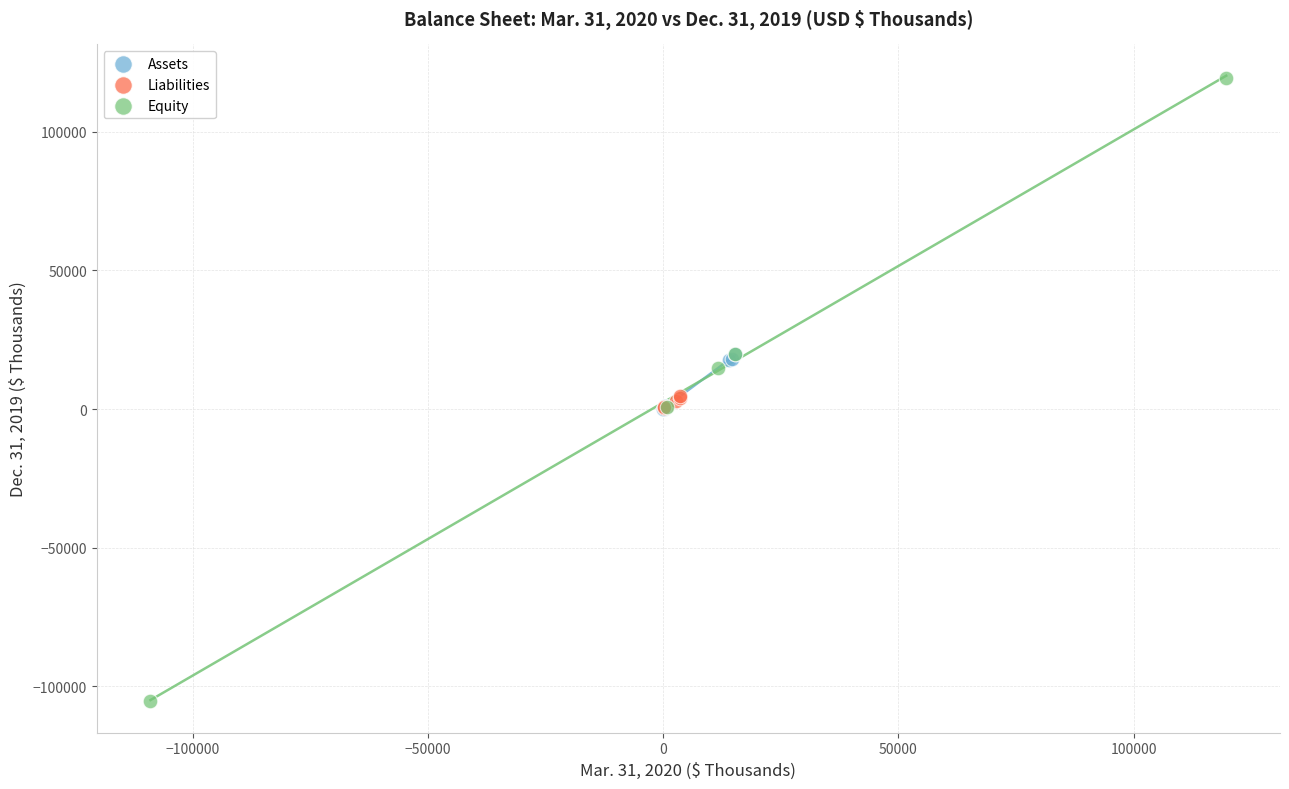

Which series has the widest spread of Y values?

Equity